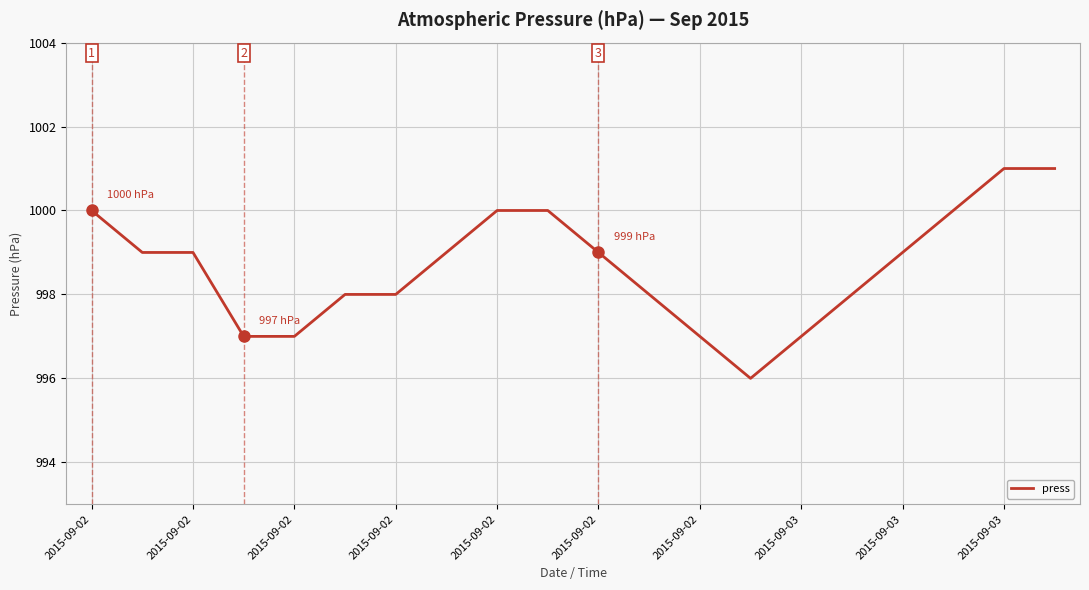

What is the smallest value displayed?

996